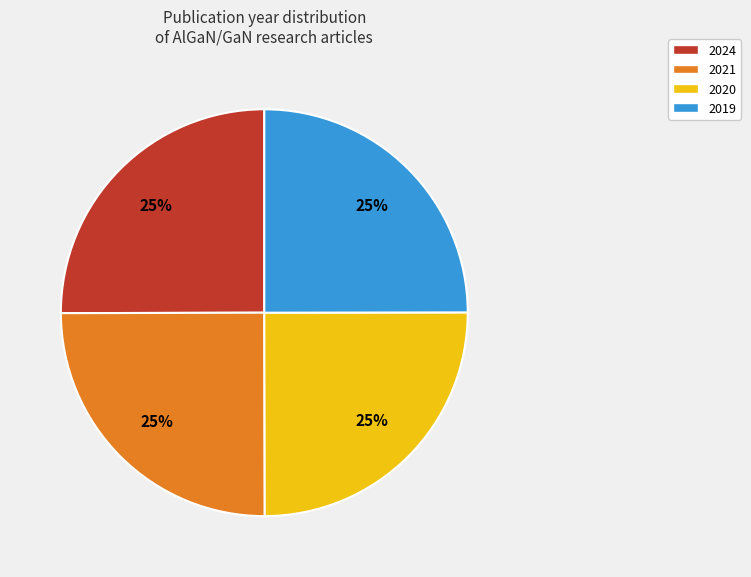

Is there any slice that represents more than half of the pie?

No